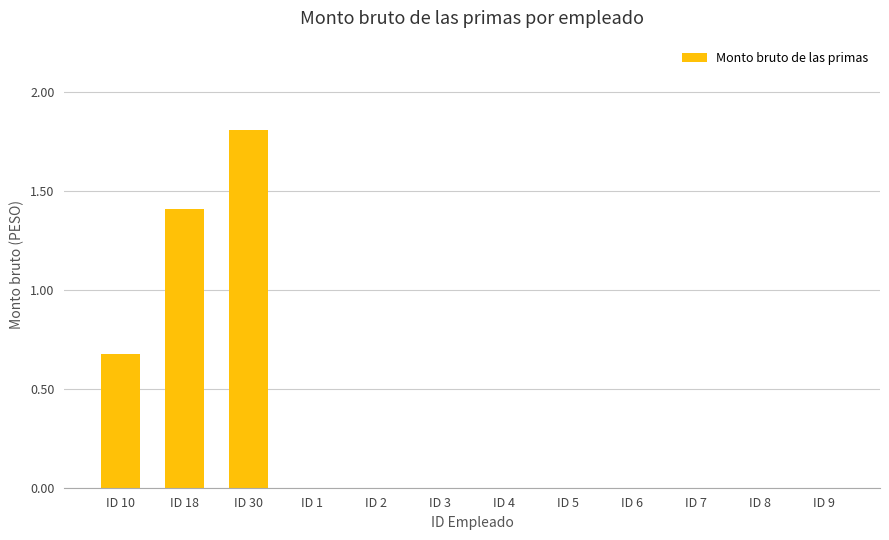

How many series are shown in this chart?

1